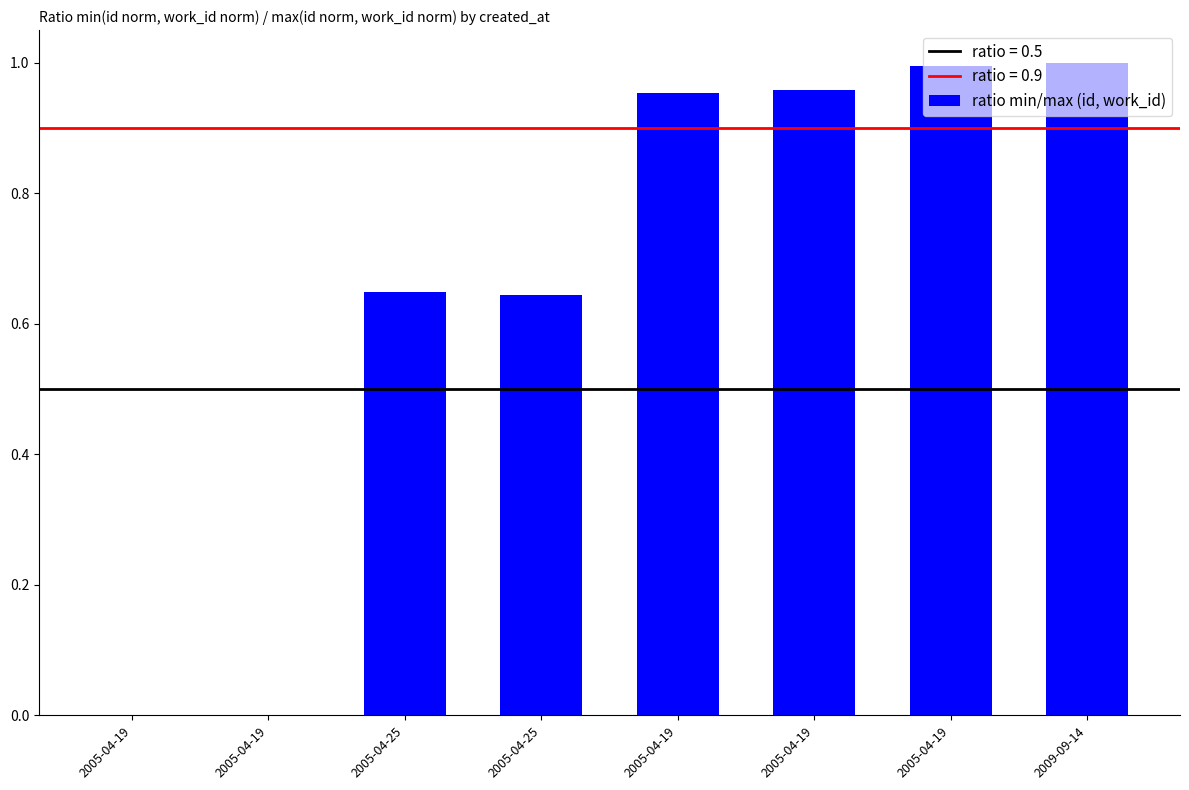

Reading left to right, list all the values displayed in this chart.

0.0	0.0	0.6	0.6	1.0	1.0	1.0	1.0